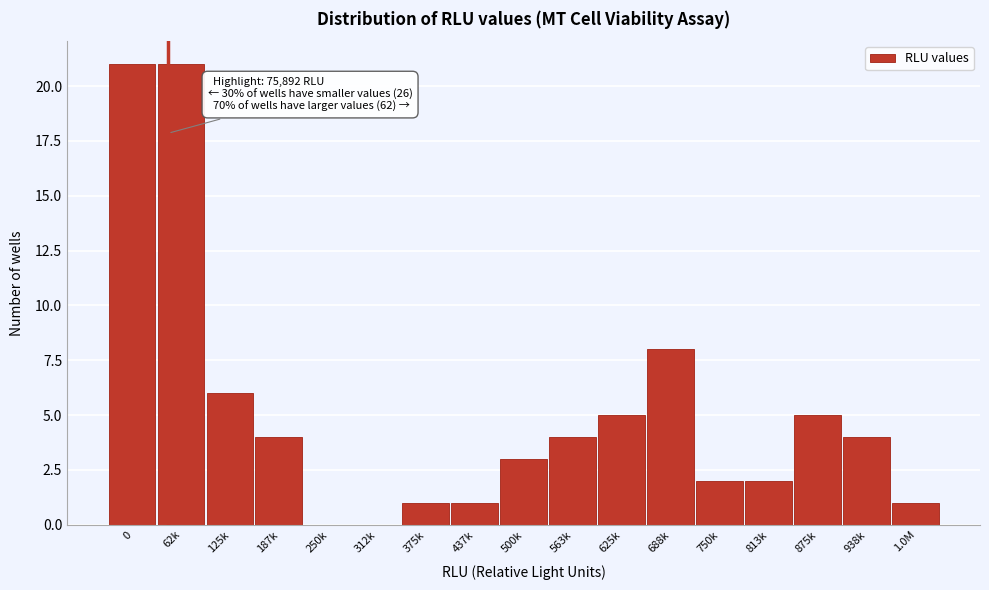

Reading right to left, what are all the values shown in this chart?

1.0M=1	938k=4	875k=5	813k=2	750k=2	688k=8	625k=5	563k=4	500k=3	437k=1	375k=1	312k=0	250k=0	187k=4	125k=6	62k=21	0=21